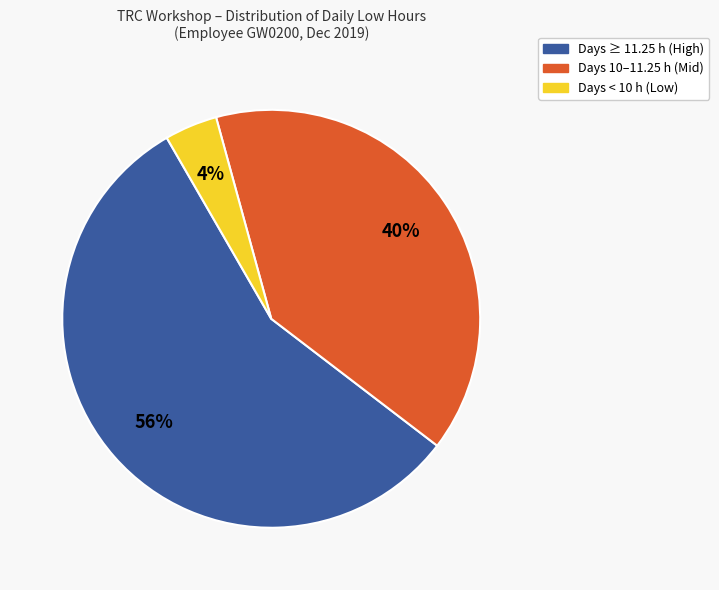

To the nearest percent, what is the average slice percentage?

33%